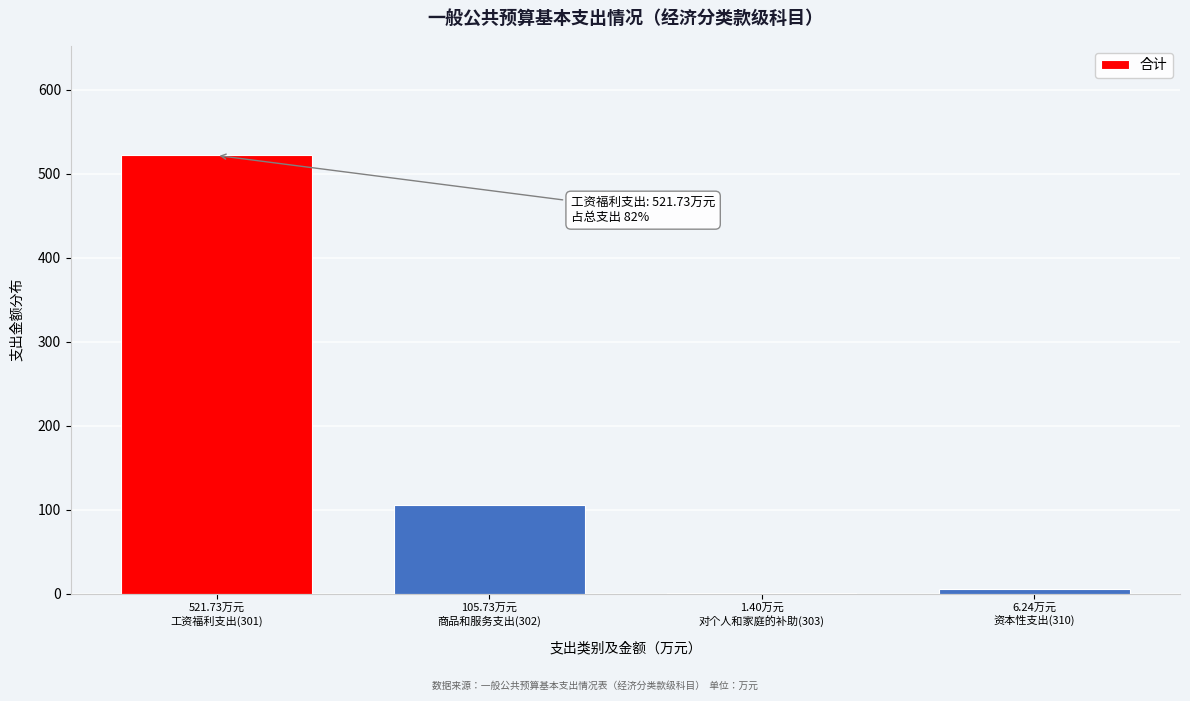

What is the sum of all values?

635.1